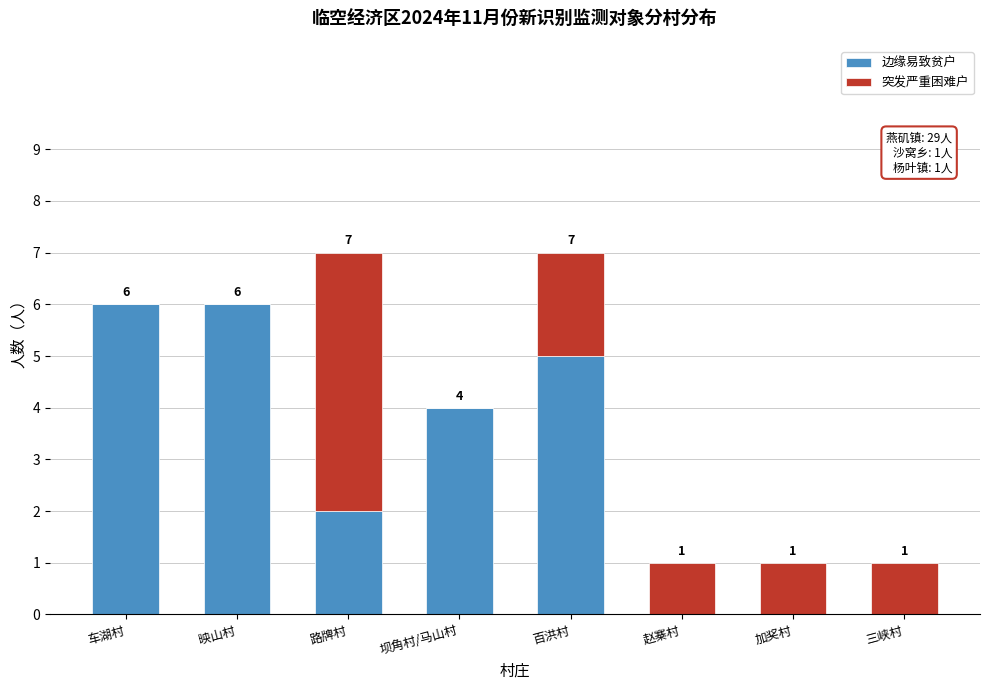

Reading left to right, transcribe the values for 边缘易致贫户.

车湖村=6	映山村=6	路牌村=2	坝角村/马山村=4	百洪村=5	赵寨村=0	加奖村=0	三峡村=0